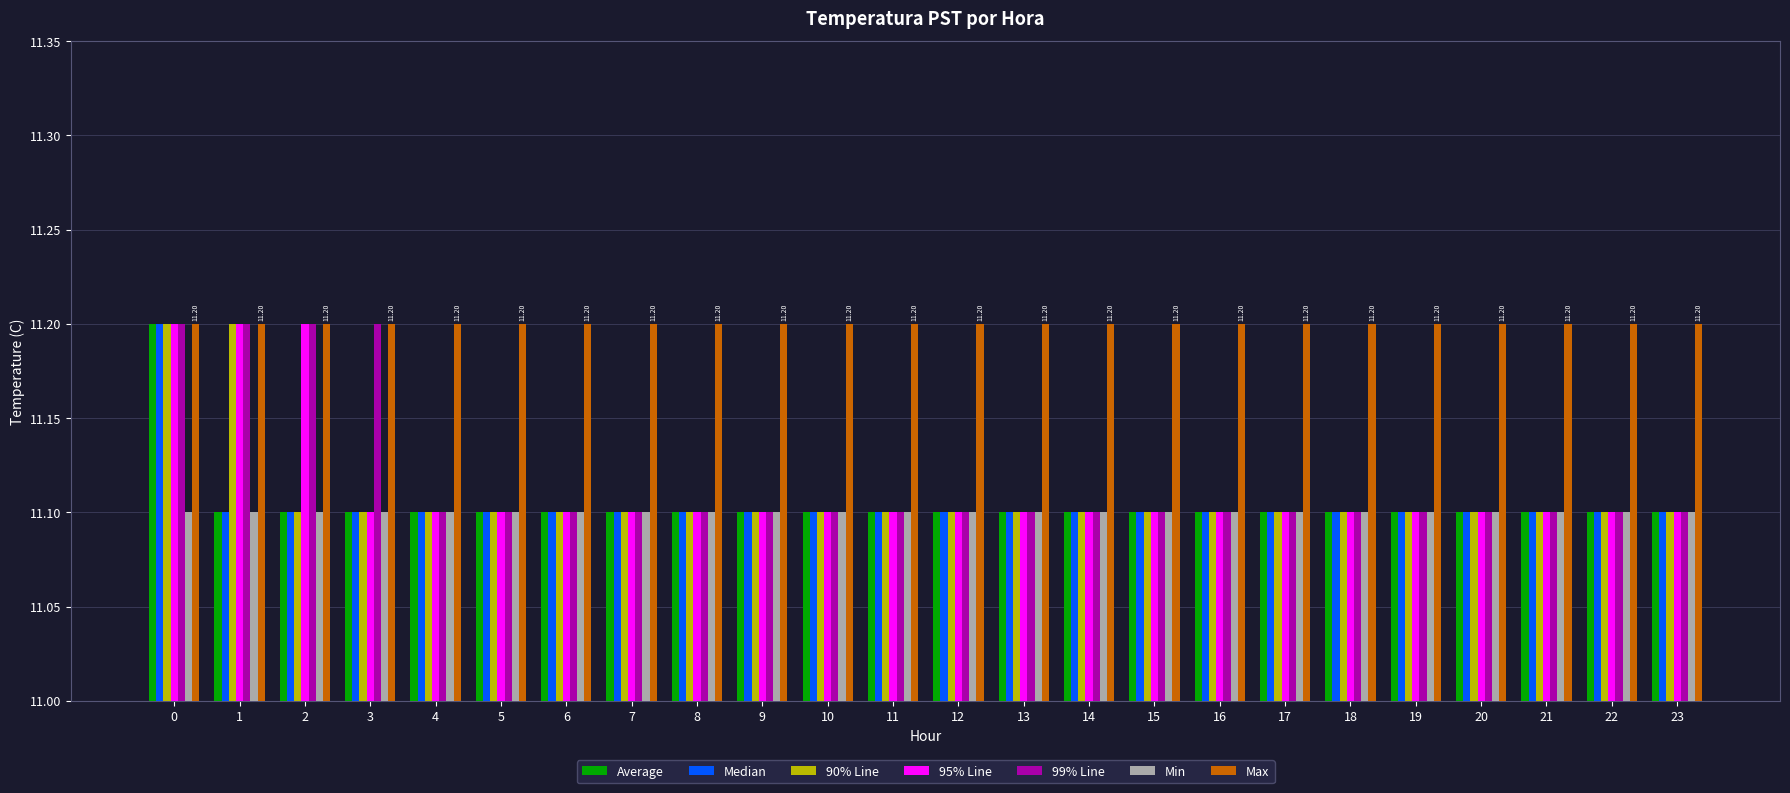

Does the chart contain stacked bars?

No